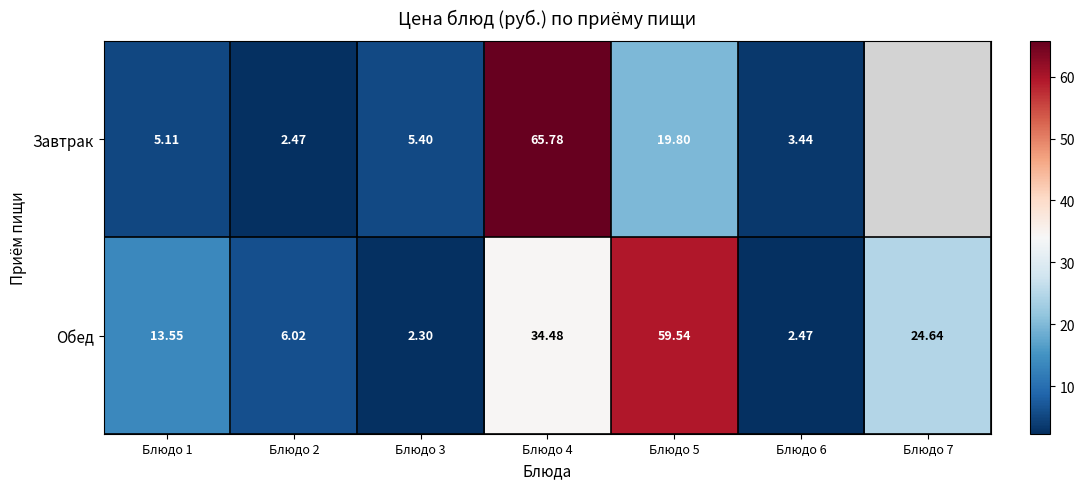

At Блюдо 1, list the series in order from smallest to largest.

Завтрак, Обед